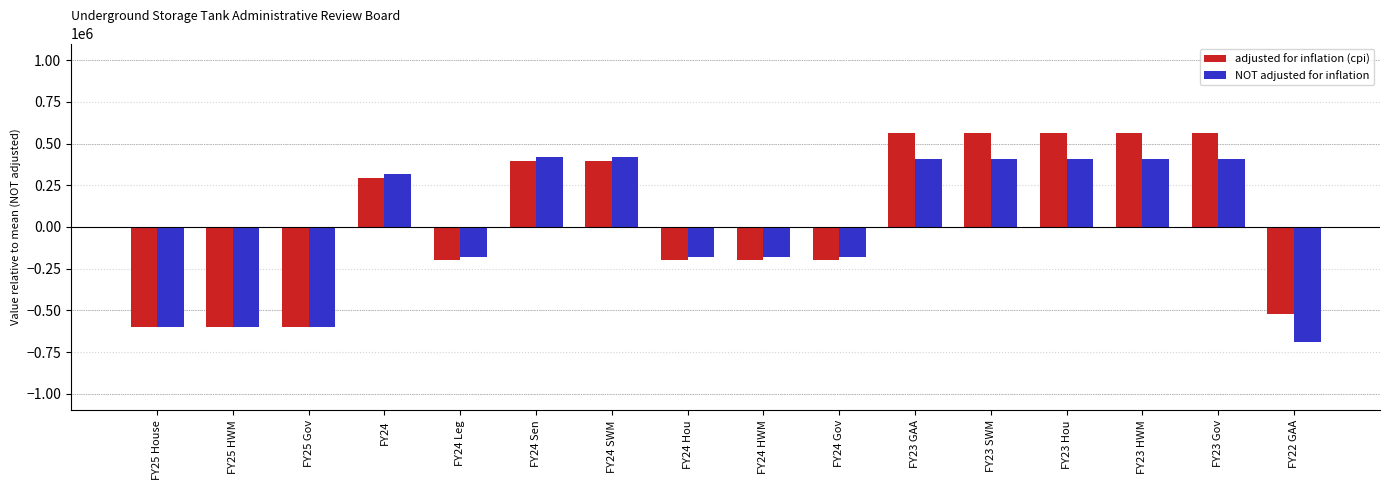

What are all the series names shown in the legend?

adjusted for inflation (cpi), NOT adjusted for inflation